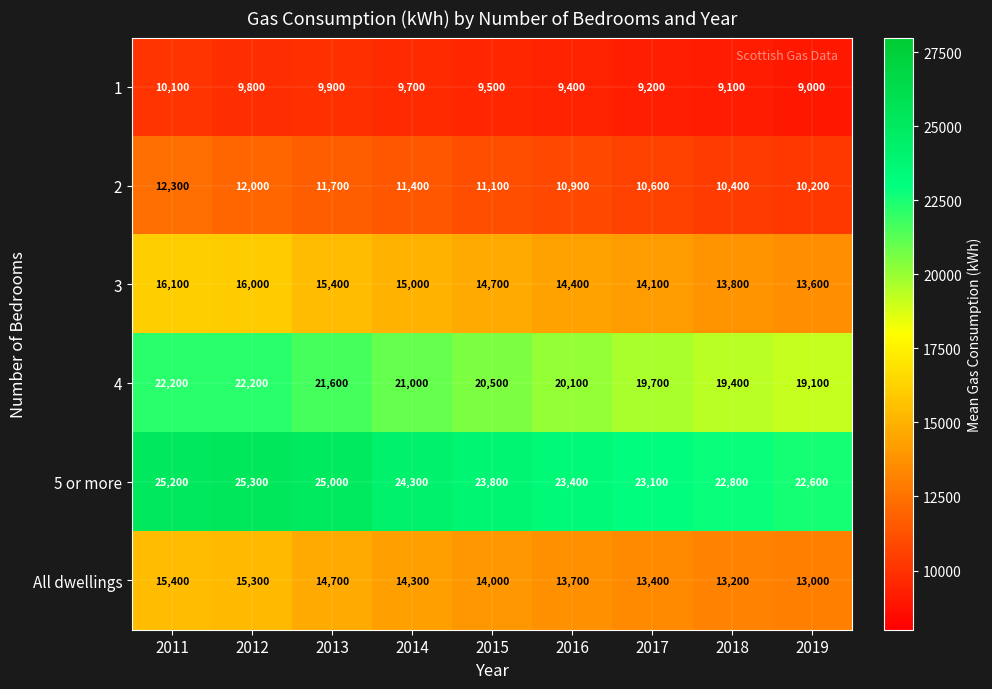

True or false: All dwellings has a value of 13700 at 2016.

True